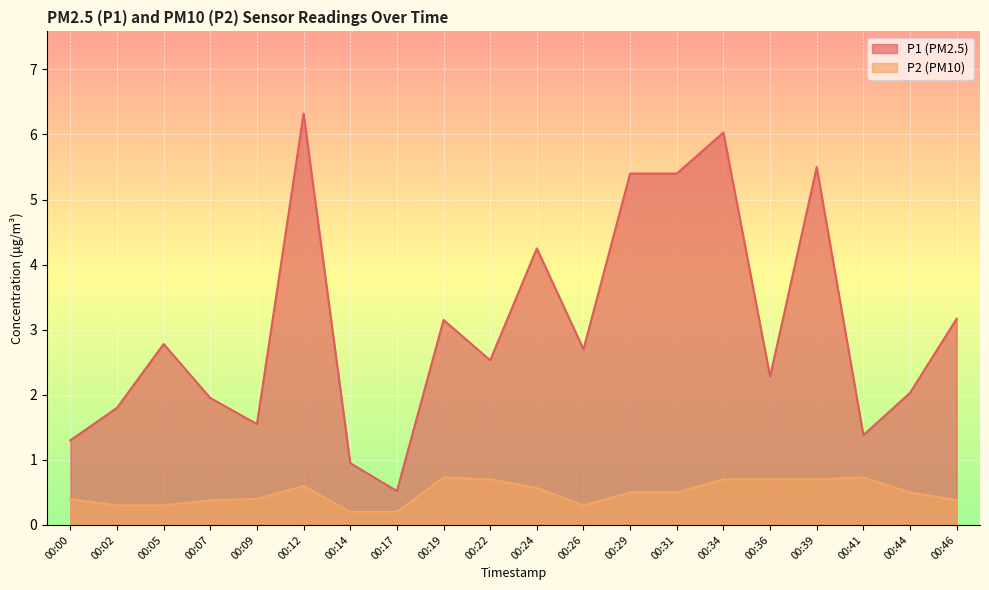

What is the smallest value displayed?

0.2